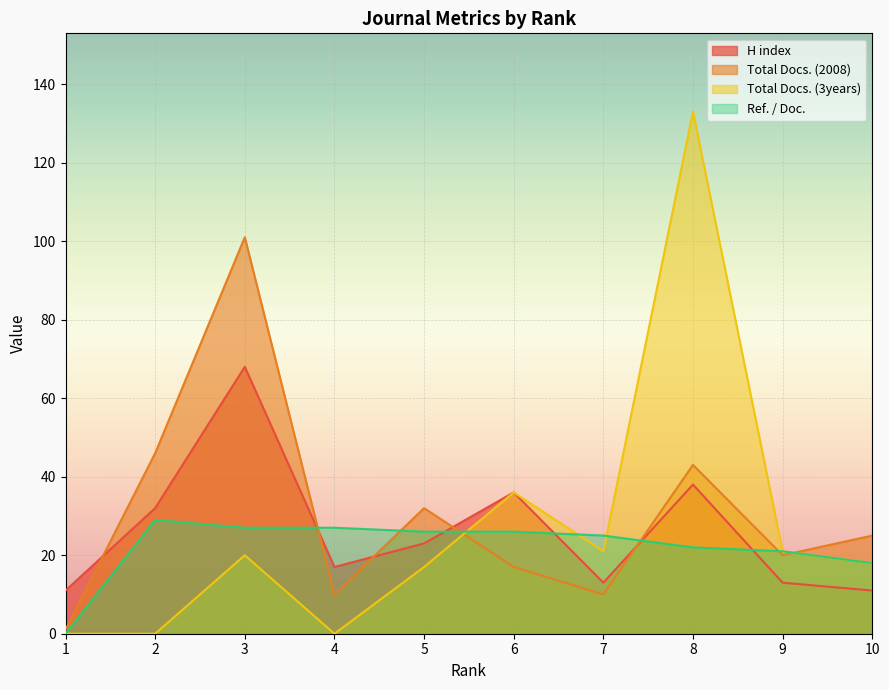

How many lines are shown in the chart?

4